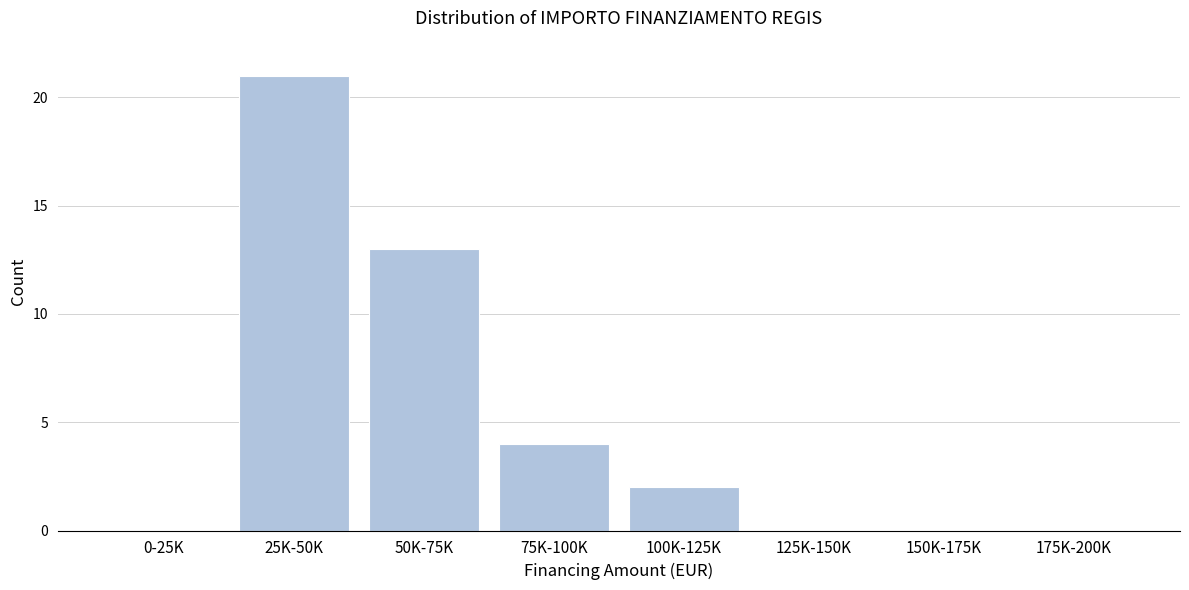

Reading left to right, extract all data points from this chart.

0-25K=0	25K-50K=21	50K-75K=13	75K-100K=4	100K-125K=2	125K-150K=0	150K-175K=0	175K-200K=0